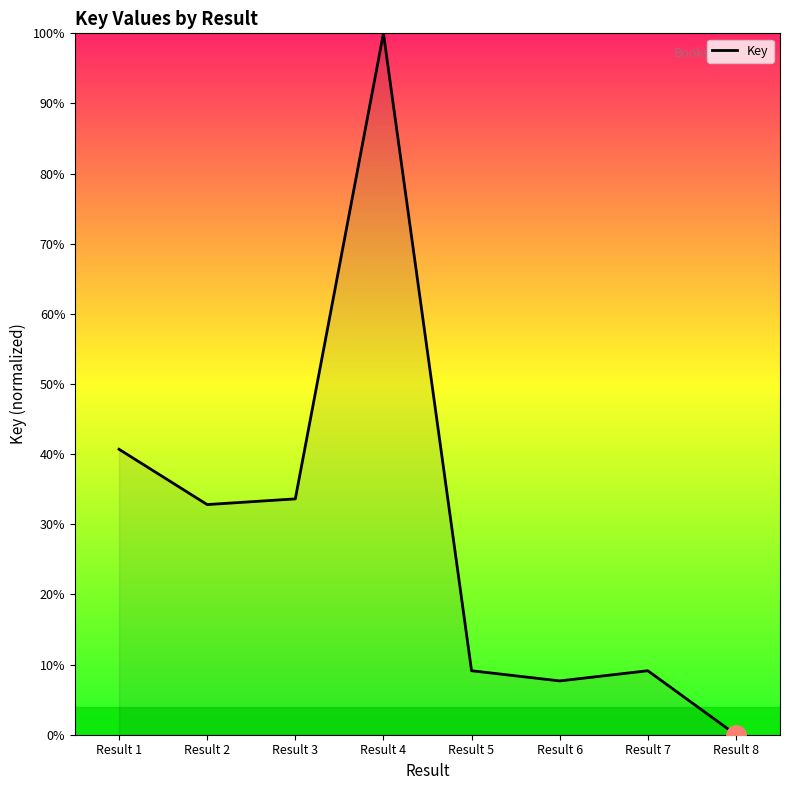

How many categories are shown in the chart?

8